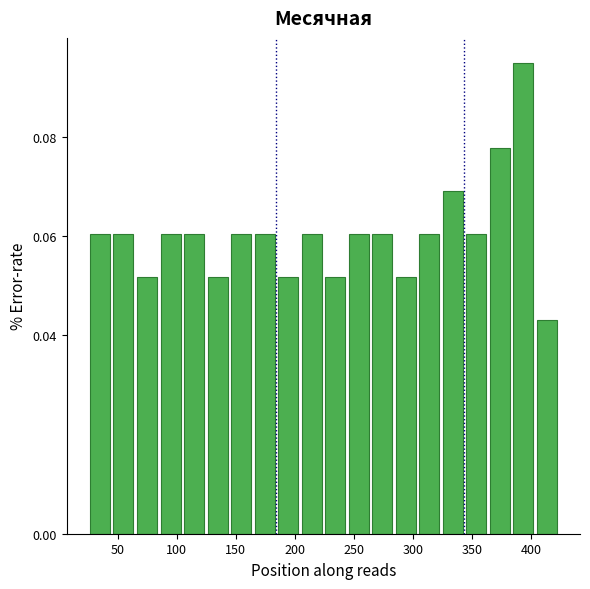

Around what value on the x-axis is the tallest bar? Give the approximate position of its centre, as read against the axis.

395